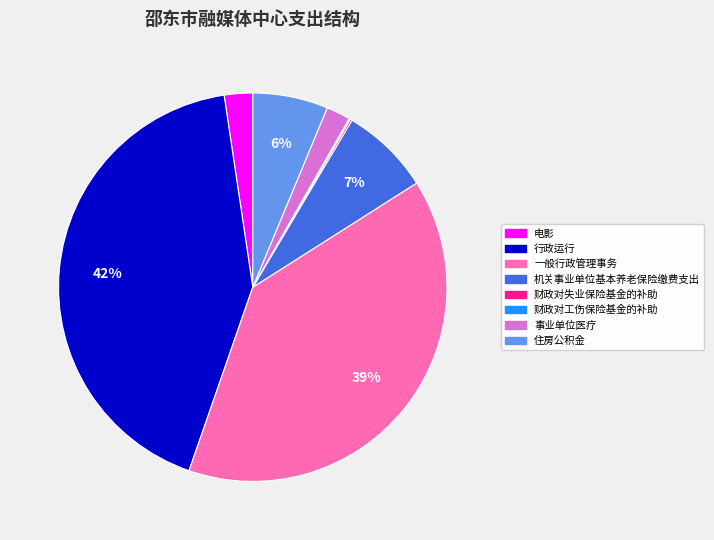

Is there any slice that represents more than half of the pie?

No